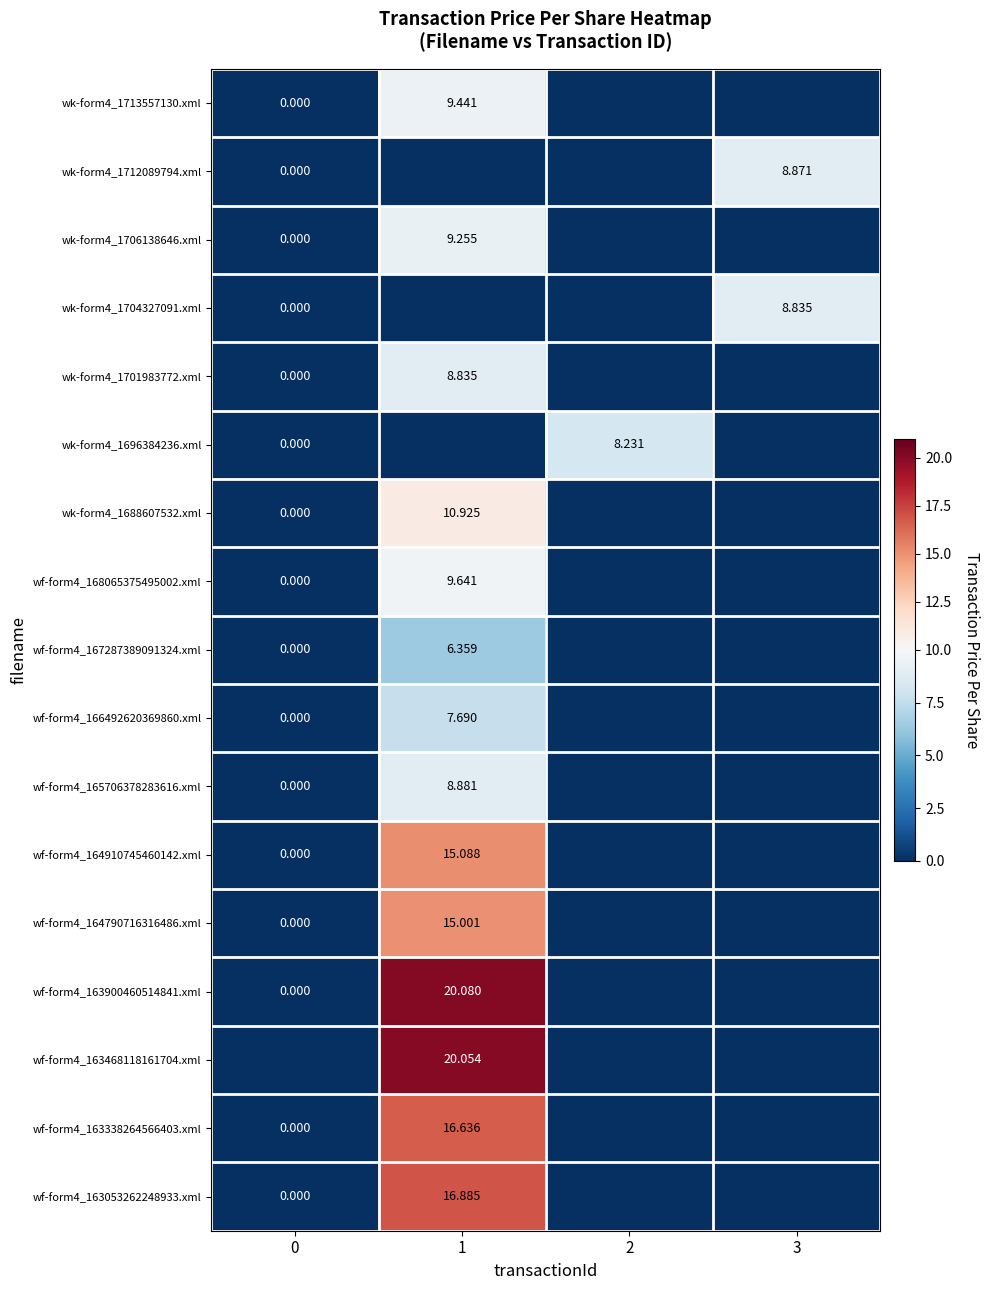

Between 2 and 1, which is larger?

1